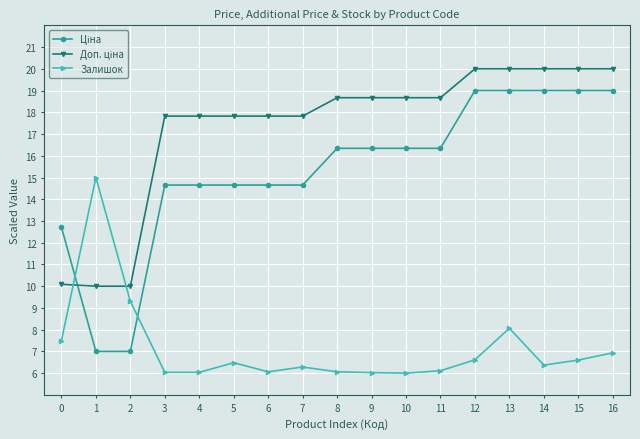

What is the sum of all Залишок values?

121.5